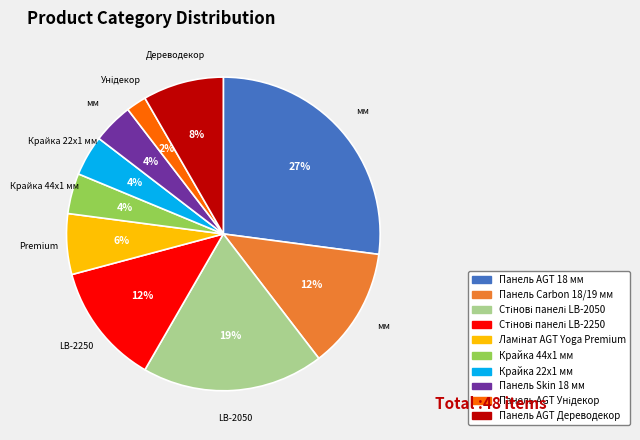

To the nearest percent, what percentage of the pie is Панель Skin 18 мм?

4%